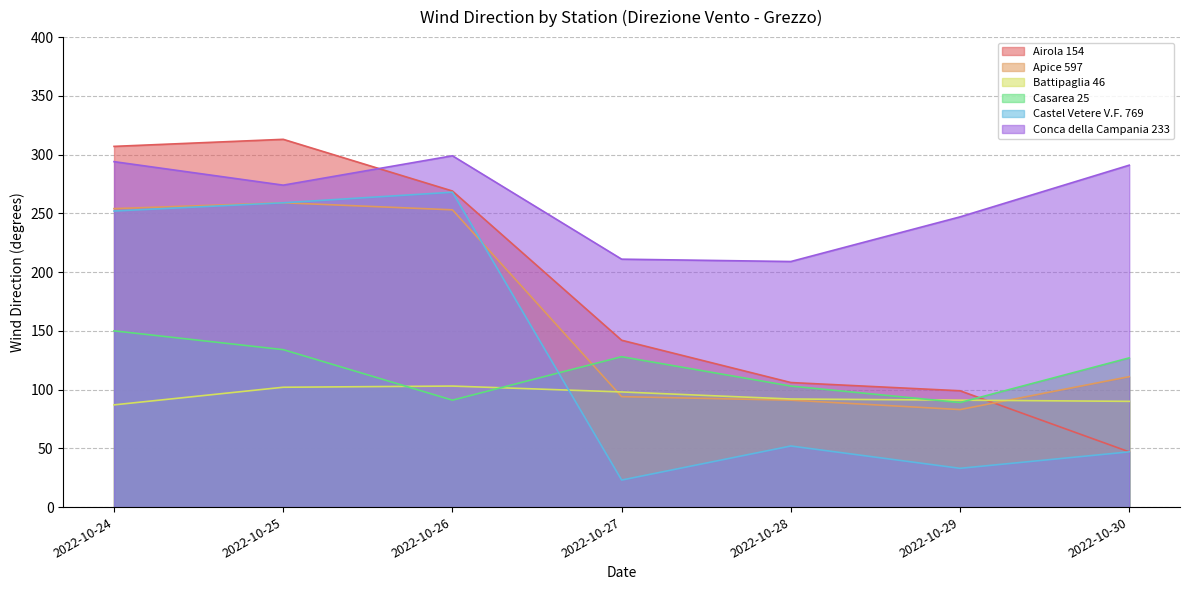

What is the greatest value displayed?

313